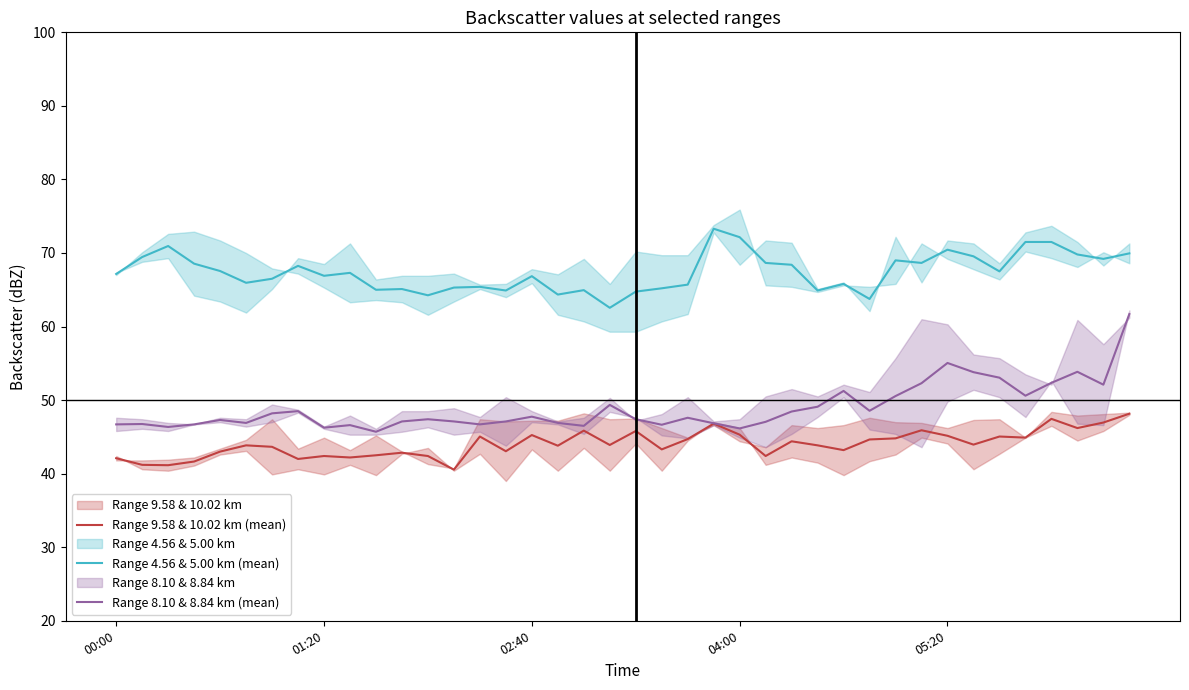

Is the value of Range 4.56 & 5.00 km (mean) at 15 greater than the value of Range 8.10 & 8.84 km (mean) at 5?

Yes